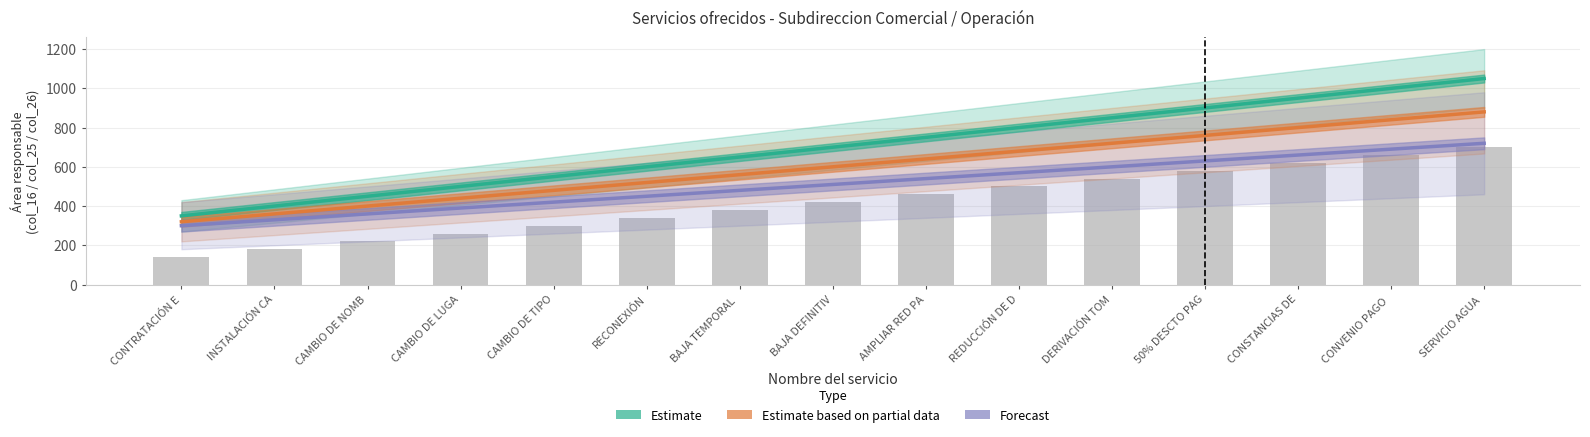

What is the maximum value for Forecast?

720